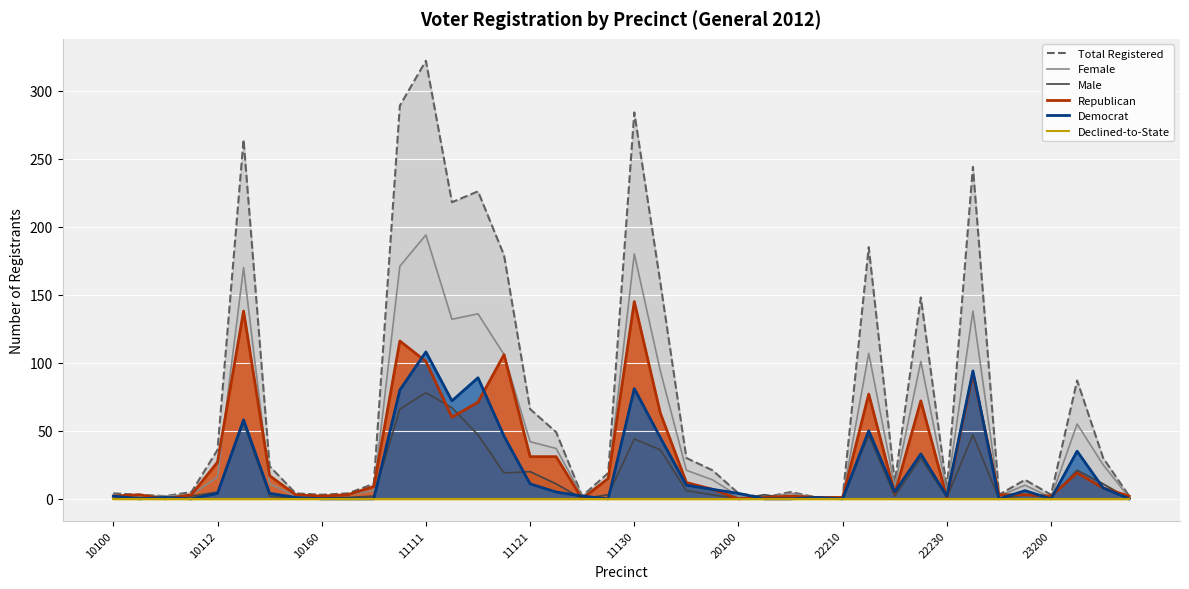

Is it true that Democrat equals 69 at 23200?

False